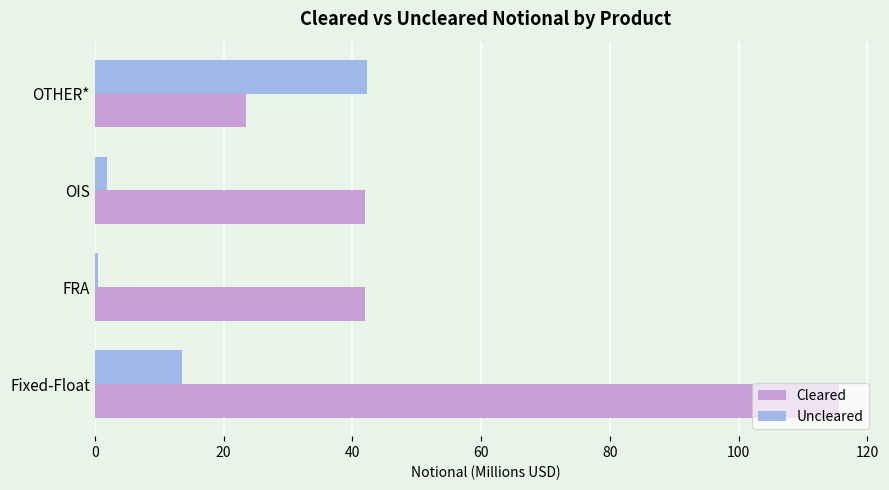

Which series has the widest spread of values?

Cleared